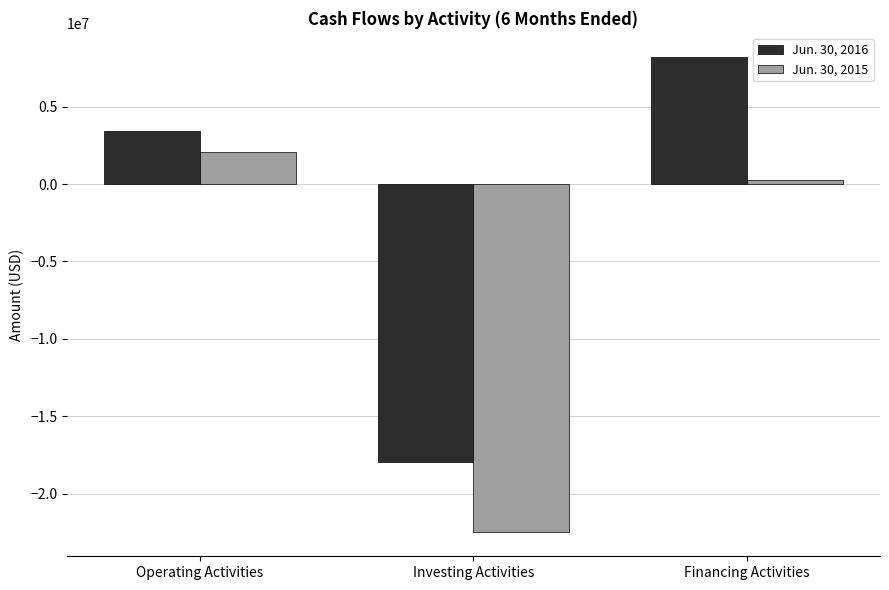

Reading right to left, transcribe all the data shown in this chart.

Jun. 30, 2016: Financing Activities=8233156	Investing Activities=-17987753	Operating Activities=3444273
Jun. 30, 2015: Financing Activities=242456	Investing Activities=-22514247	Operating Activities=2059464